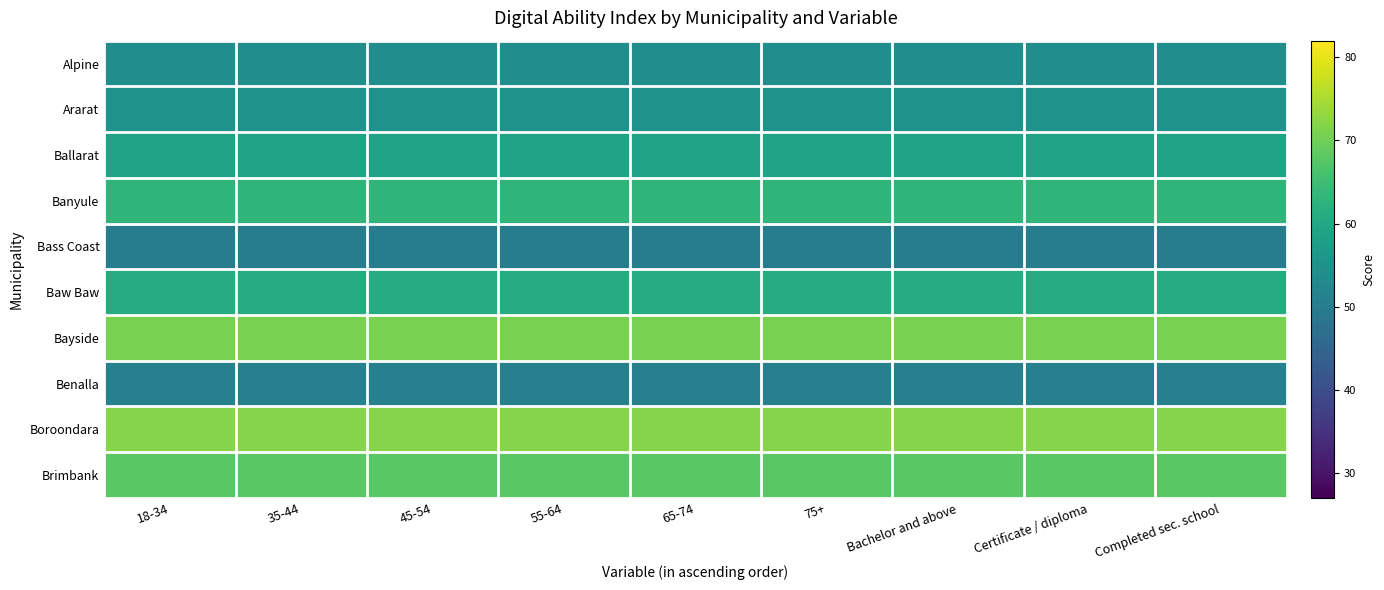

At which category is the sum across all series the highest?

18-34